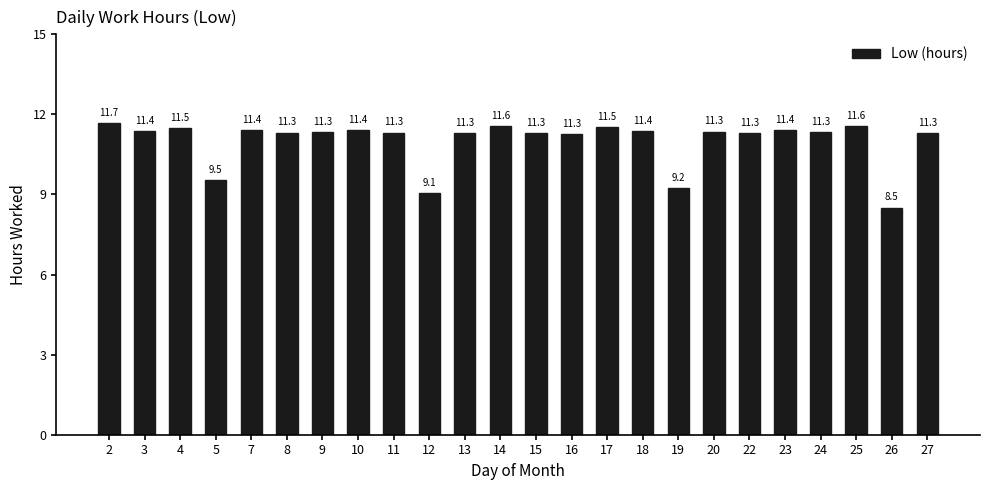

The value at 14 is 11.6. True or false?

True